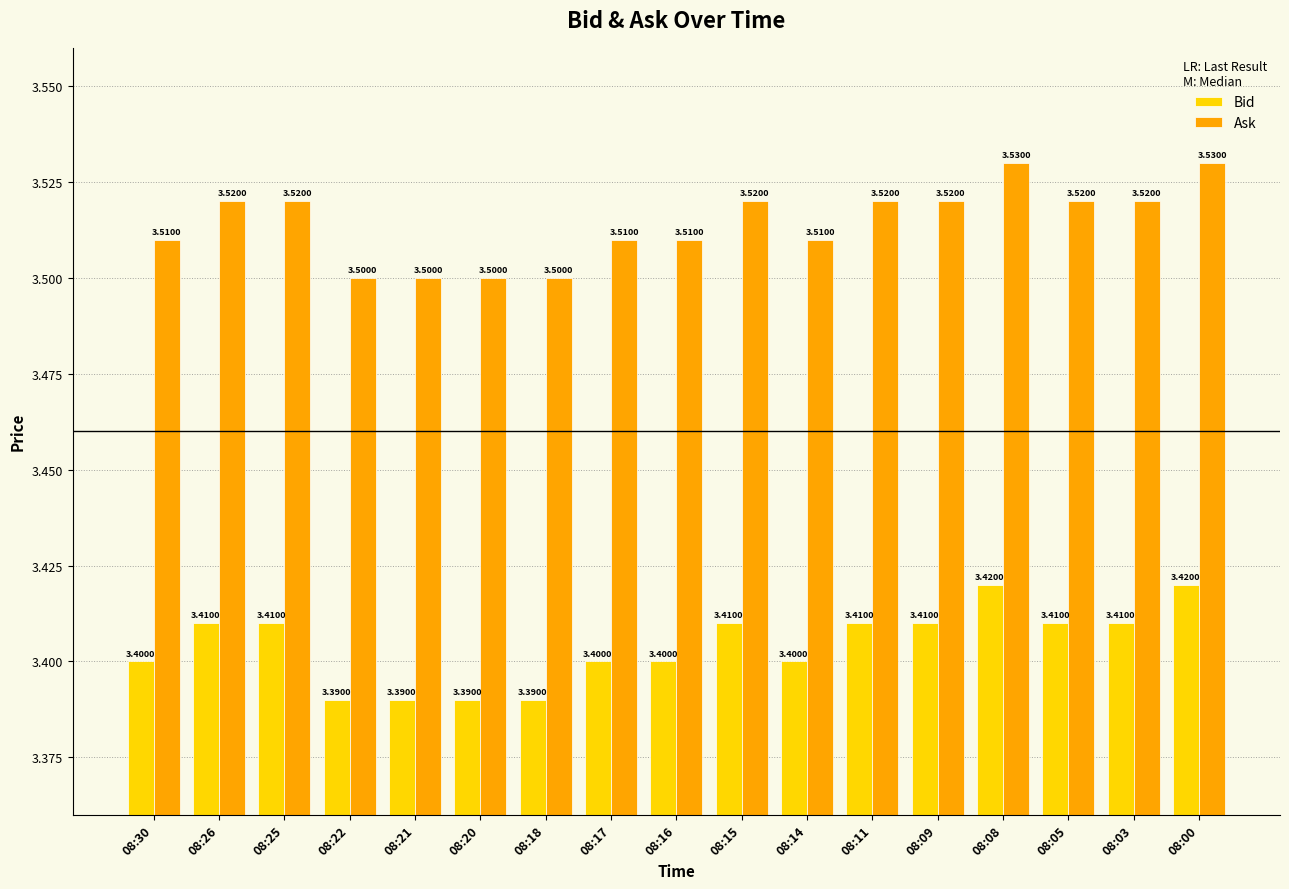

True or false: Ask has a value of 0.8 at 08:25.

False